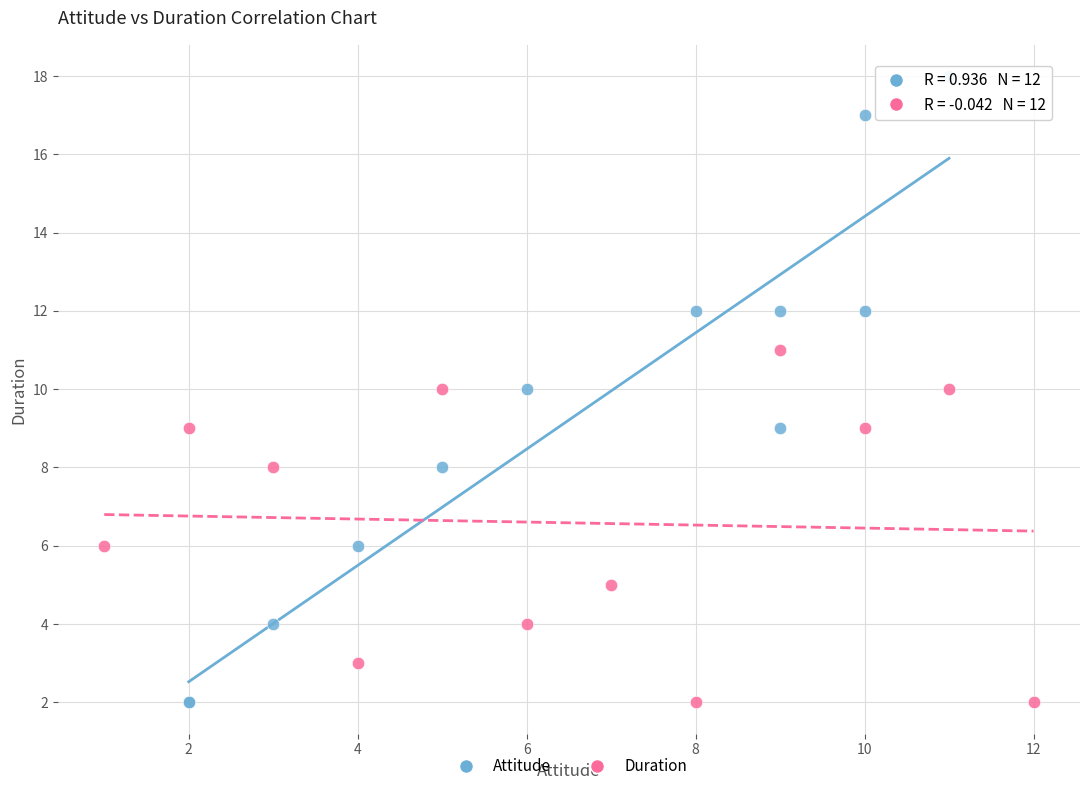

Which series contains the highest Y value?

Attitude